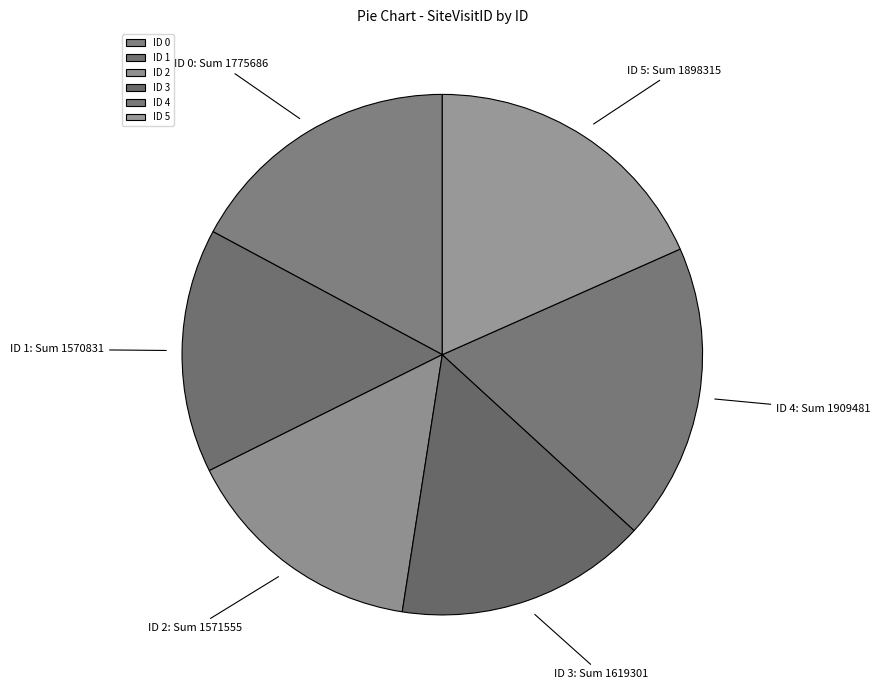

Approximately how many times larger is the value at ID 3 compared to ID 4?

0.8